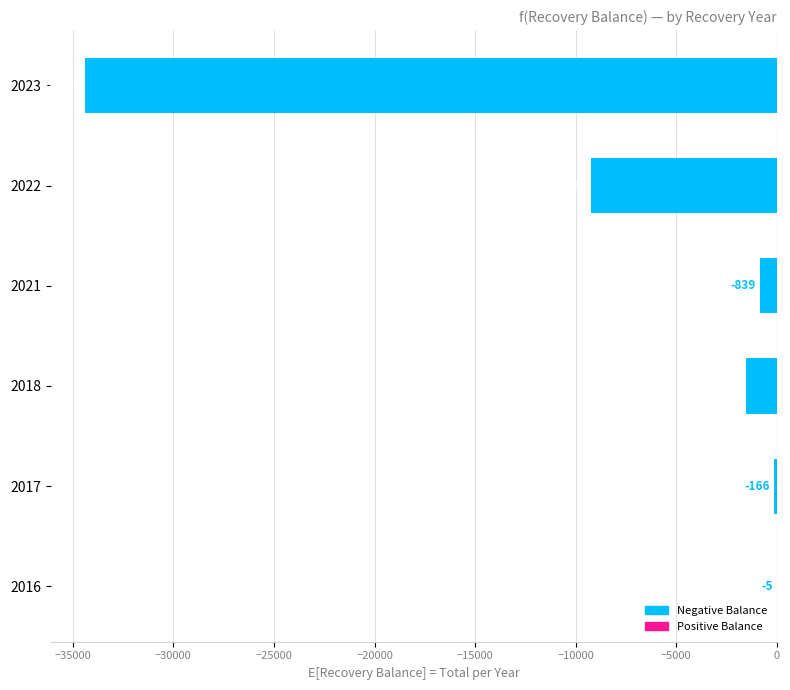

Which has a higher value, 2016 or 2022?

2016